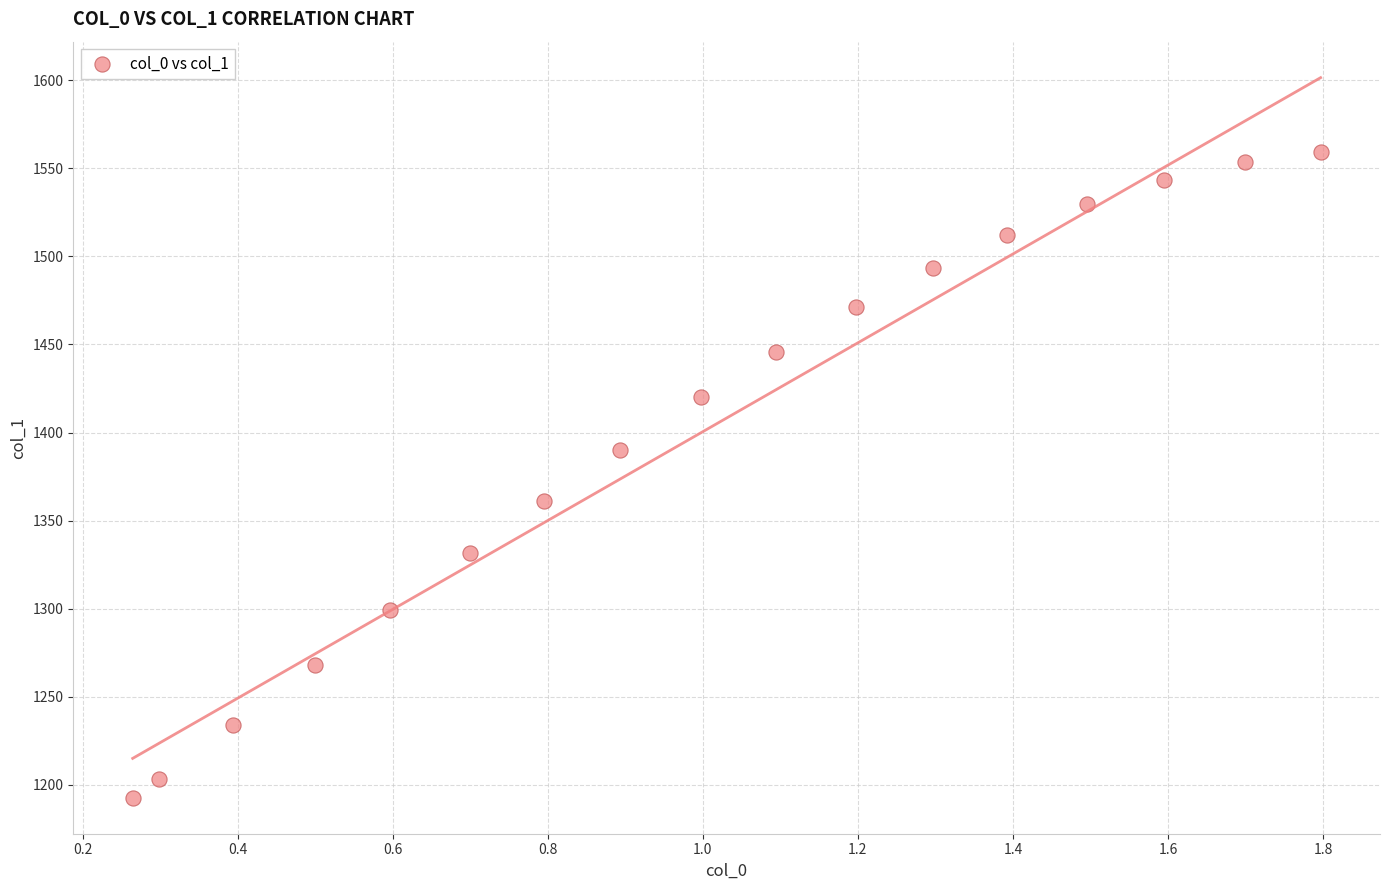

What is the range of Y values (max minus min)?

366.8